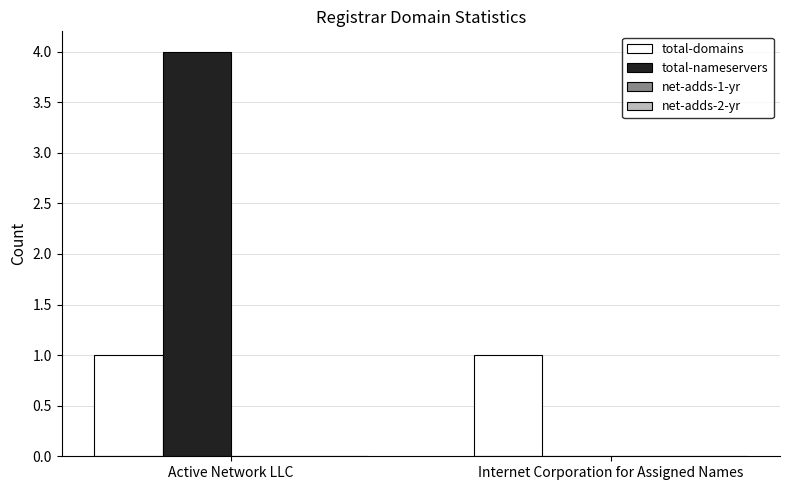

Between Active Network LLC and Internet Corporation for Assigned Names, which series saw the biggest shift?

total-nameservers